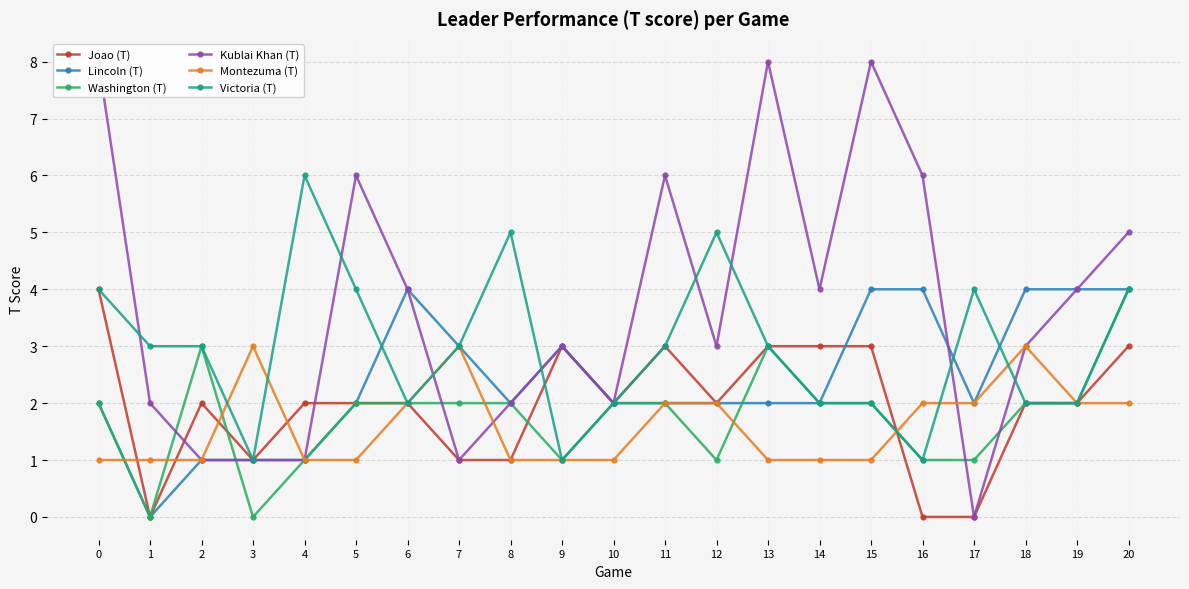

List the labels in order of Joao (T) value, smallest first.

1, 16, 17, 3, 7, 8, 2, 4, 5, 6, 10, 12, 18, 19, 9, 11, 13, 14, 15, 20, 0